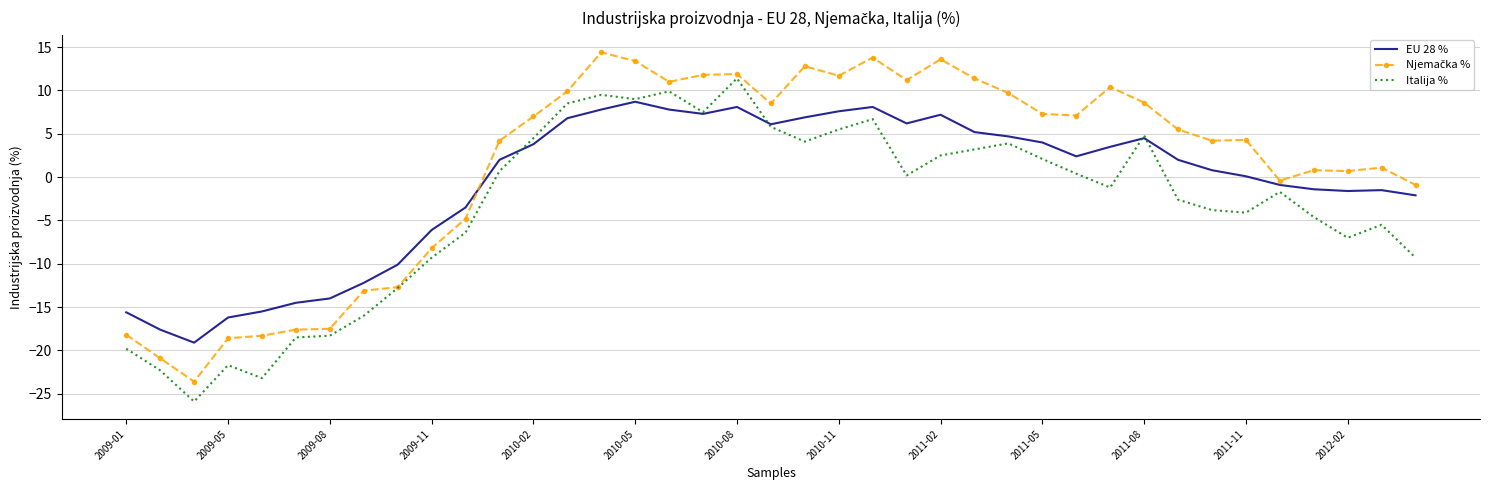

What is the greatest value displayed?

14.4